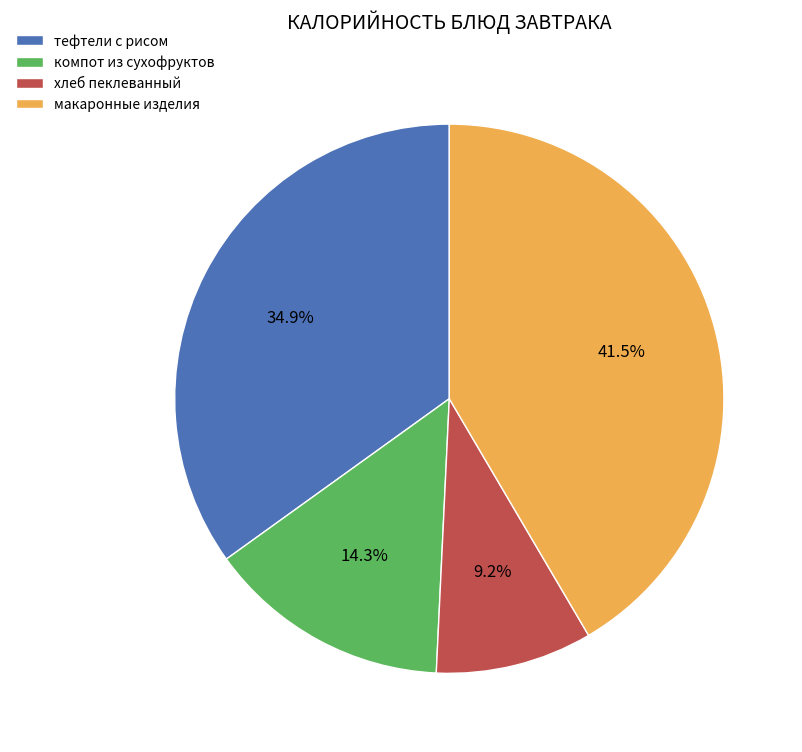

How many segments does this pie chart have?

4